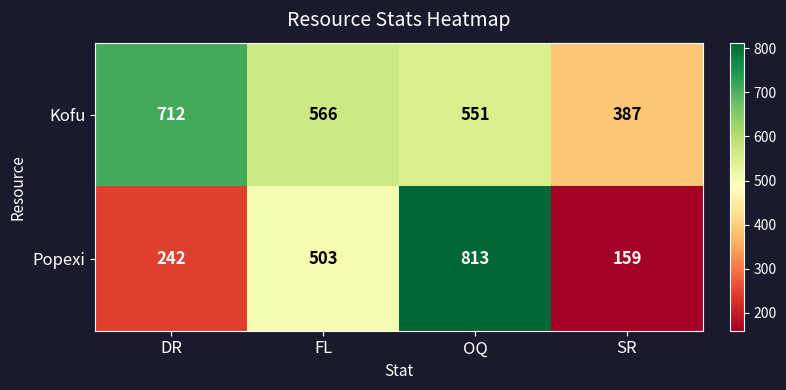

What is the average value of the Popexi series?

429